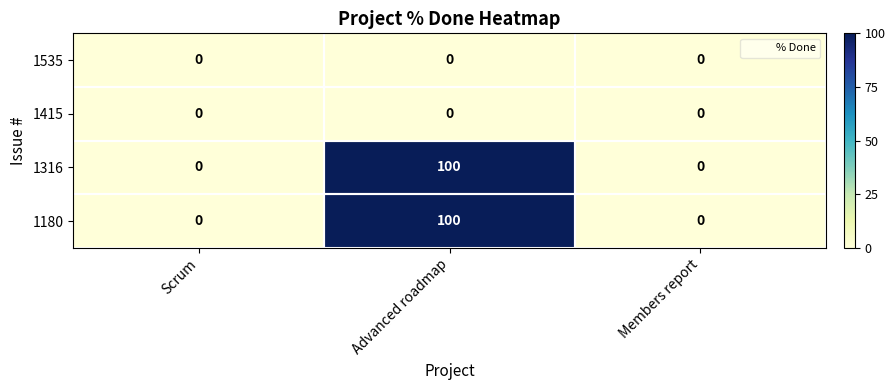

What is the total value across all series at Advanced roadmap?

200